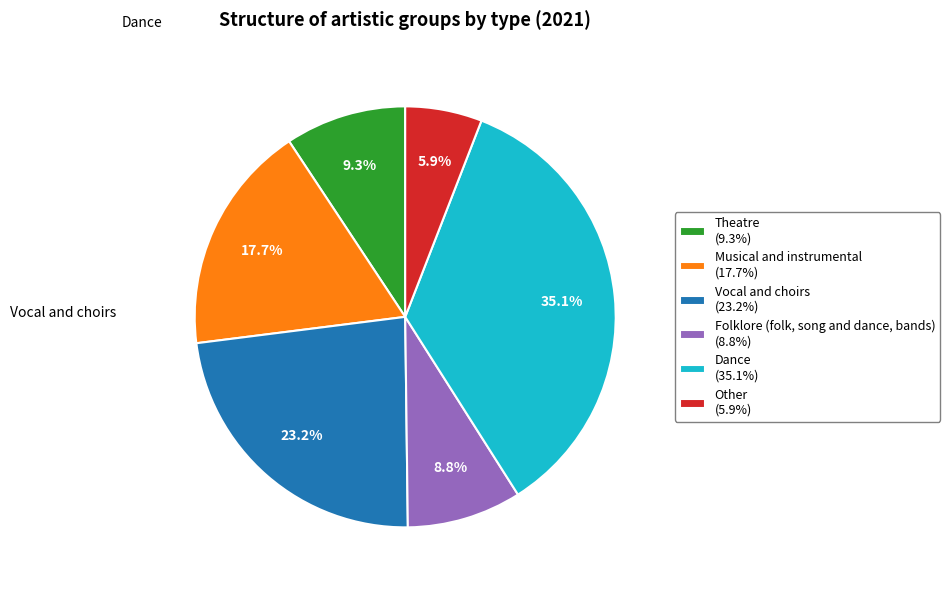

To the nearest percent, what is the combined percentage of Vocal and choirs and Other?

29%